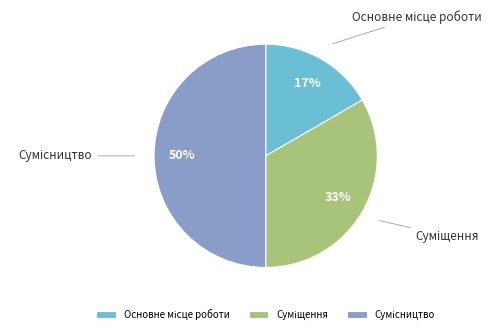

How many slices are in this pie chart?

3